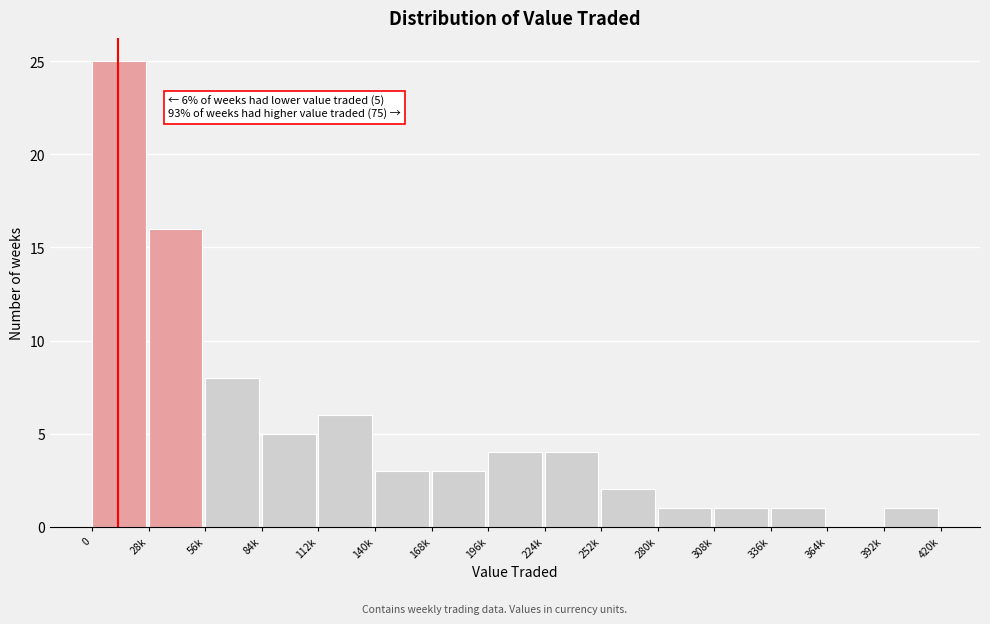

Reading left to right, extract all data points from this chart.

0=25	28k=16	56k=8	84k=5	112k=6	140k=3	168k=3	196k=4	224k=4	252k=2	280k=1	308k=1	336k=1	364k=0	392k=1